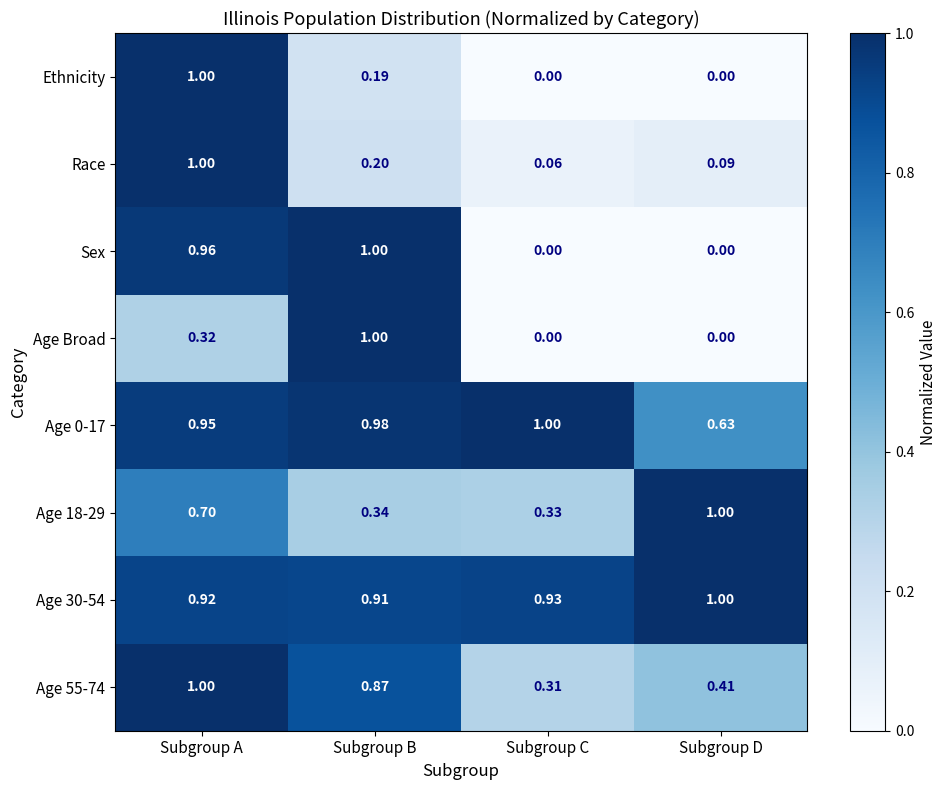

Between Subgroup A and Subgroup D, which series saw the biggest shift?

Ethnicity